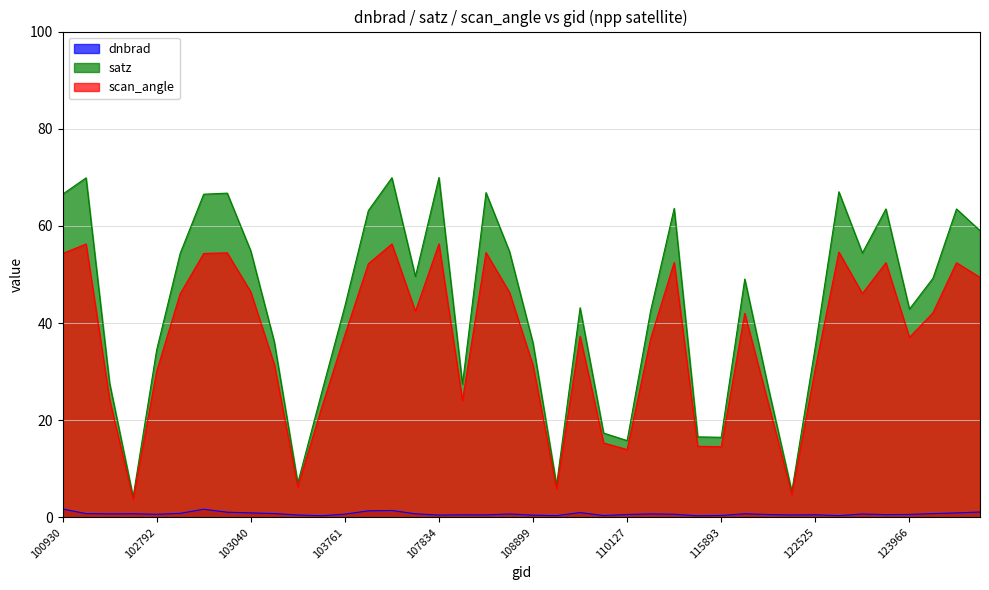

What is the maximum value shown in the chart?

70.0